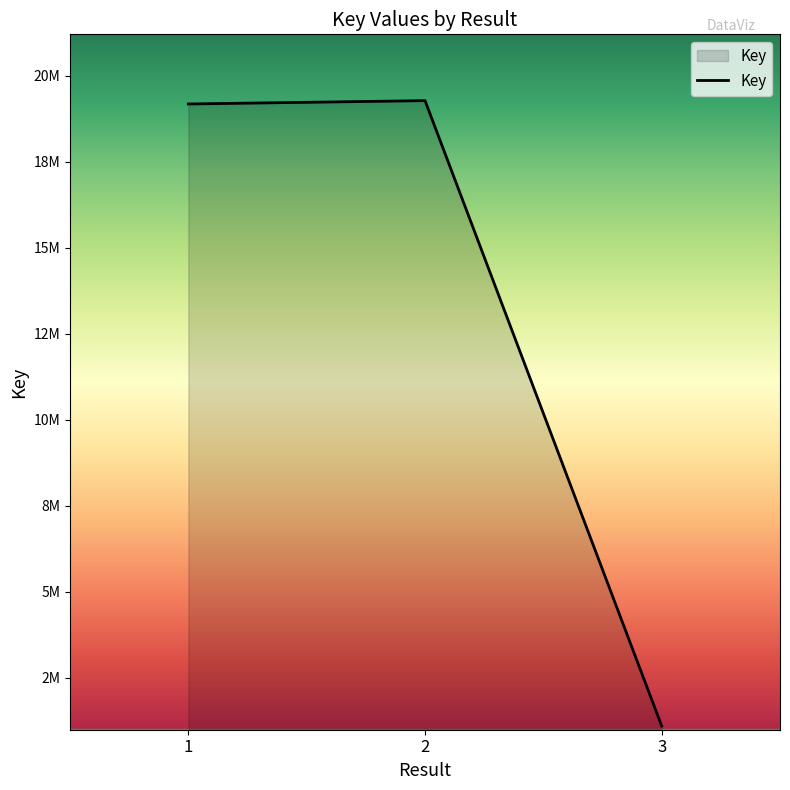

List the labels in order of value, smallest first.

3, 1, 2